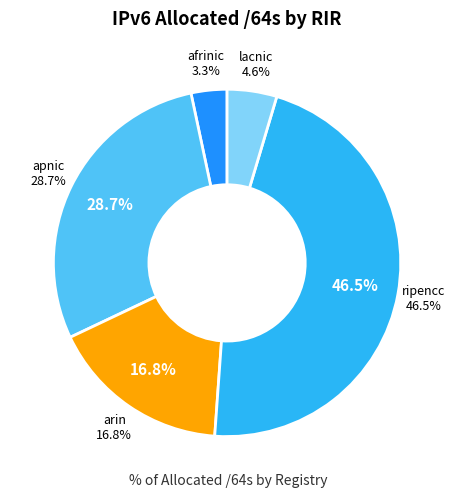

To the nearest percent, what is the difference between the ripencc and apnic slice percentages?

18%